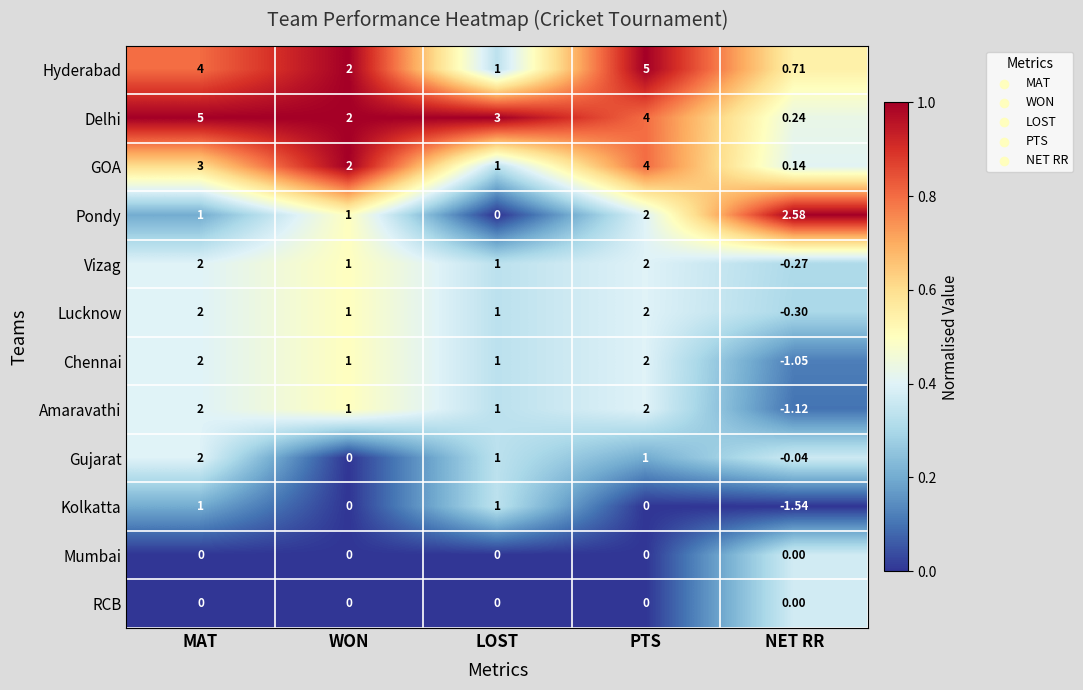

Which series has the largest range (max minus min)?

Delhi